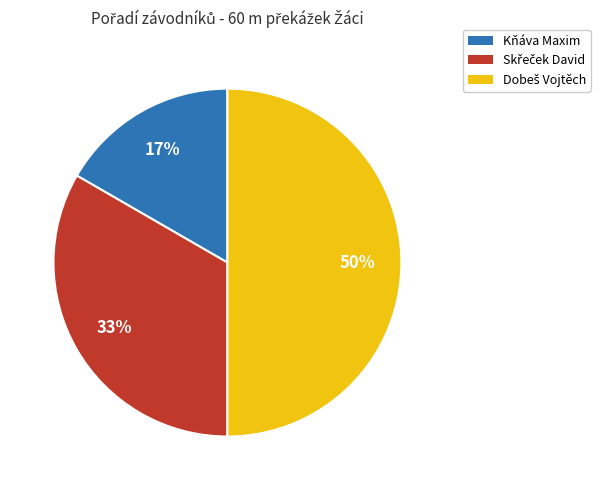

Does Kňáva Maxim account for over 50% of the chart?

No